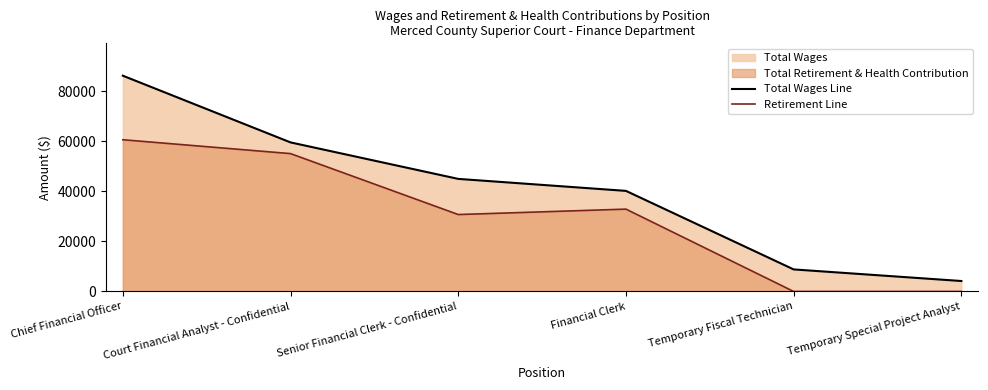

Where is Retirement Line nearest to the value 30337?

Senior Financial Clerk - Confidential